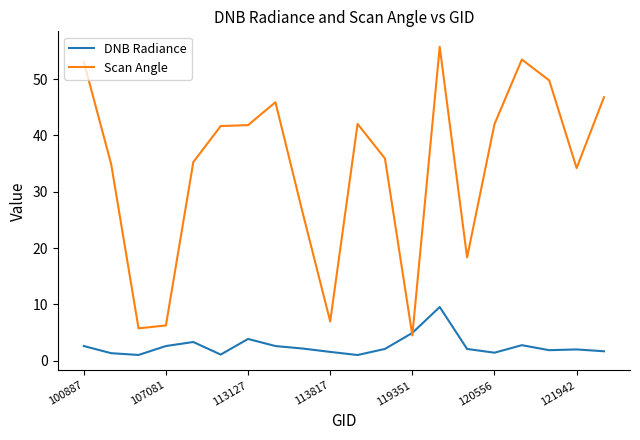

List the series in order of their peak value, highest first.

Scan Angle, DNB Radiance